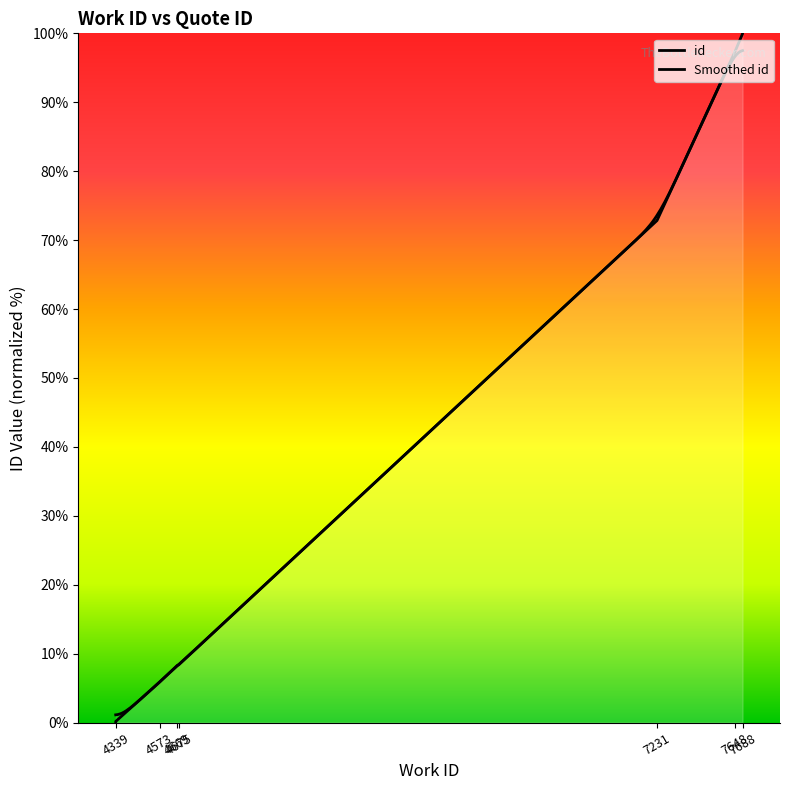

How many values are above zero?

9